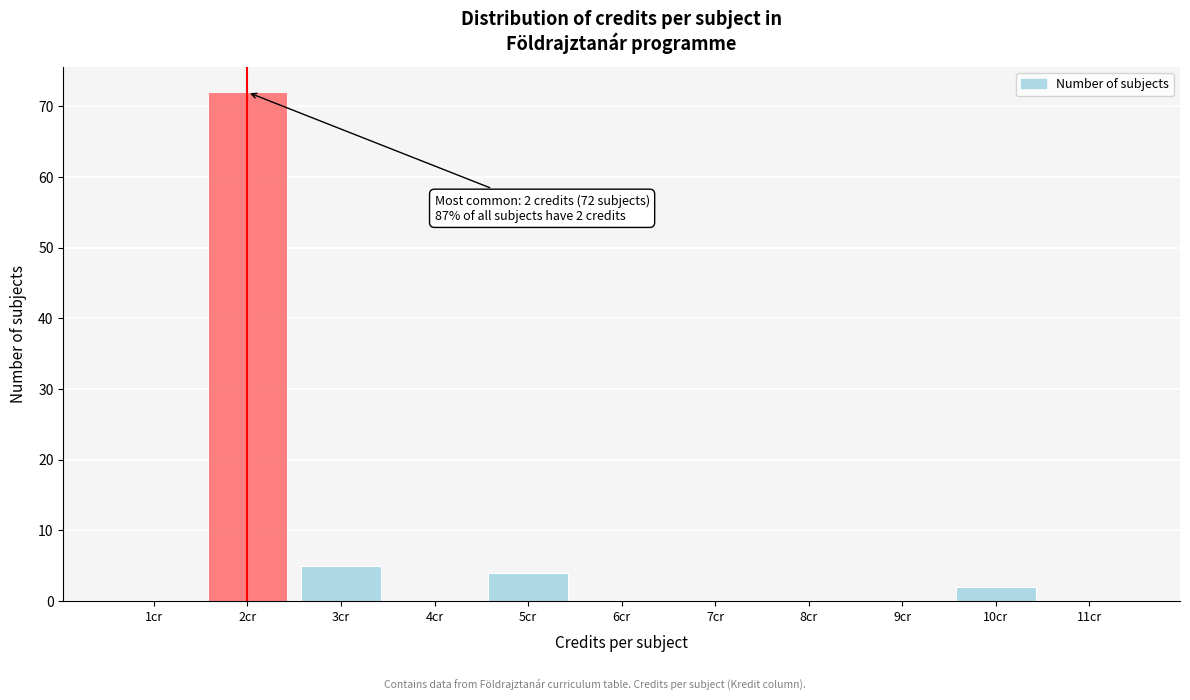

Reading left to right, list all the values displayed in this chart.

1cr=0	2cr=72	3cr=5	4cr=0	5cr=4	6cr=0	7cr=0	8cr=0	9cr=0	10cr=2	11cr=0